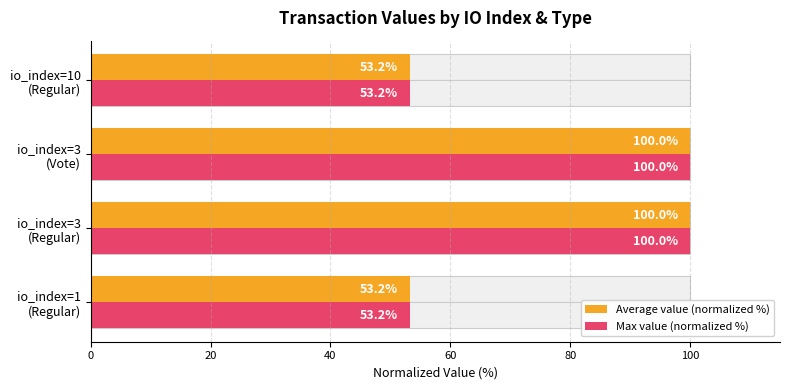

What is the total value across all series at io_index=10 (Regular)?

106.4